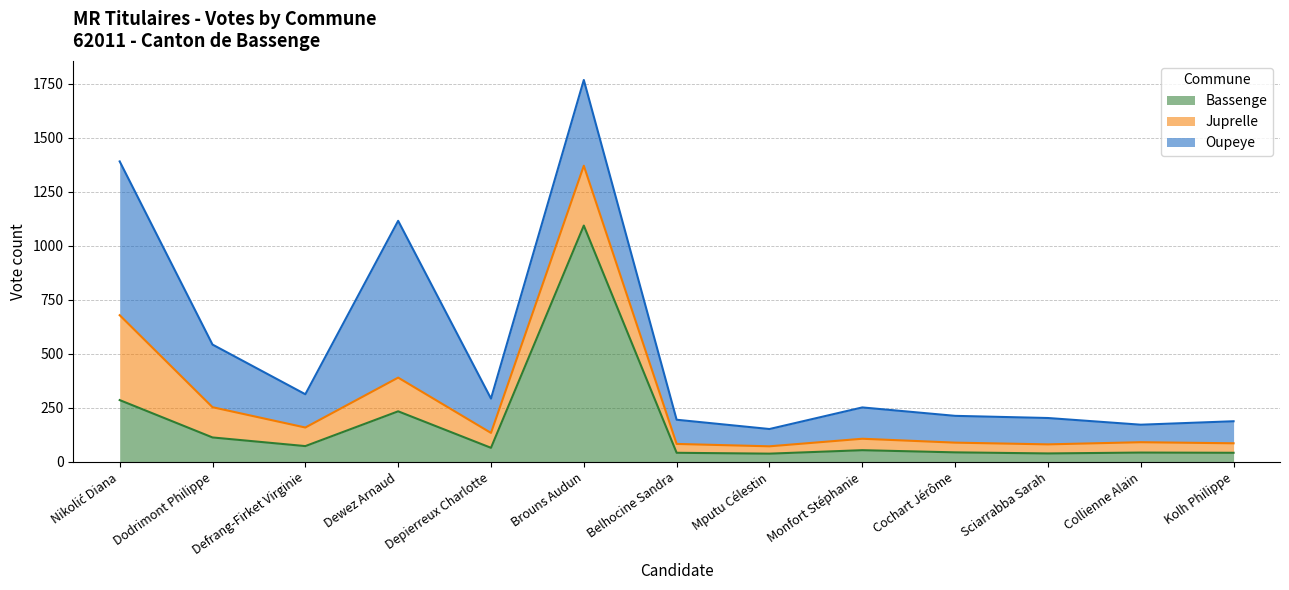

Which series changed the most between Depierreux Charlotte and Collienne Alain?

Oupeye